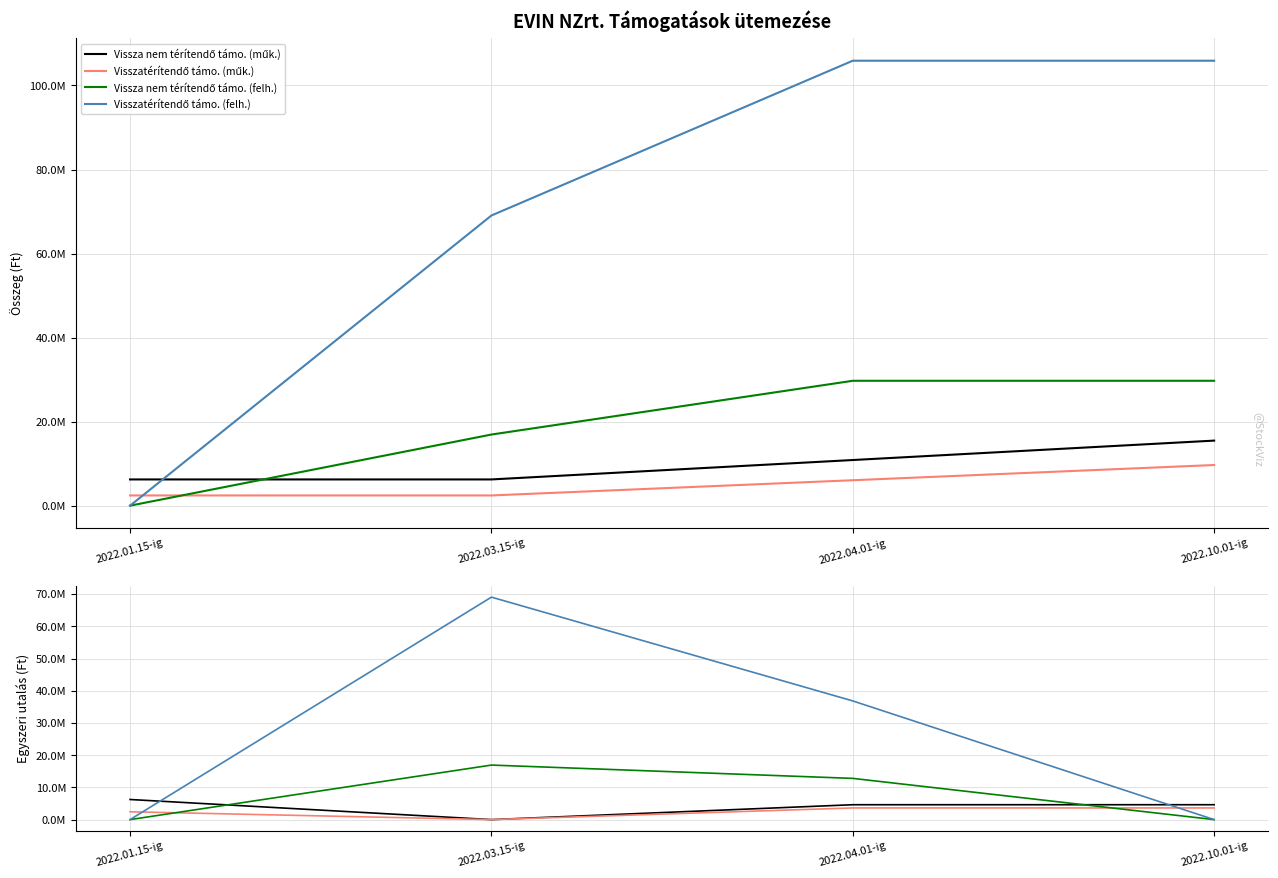

At which label does Vissza nem térítendő támo. (felh.) reach its minimum?

2022.01.15-ig